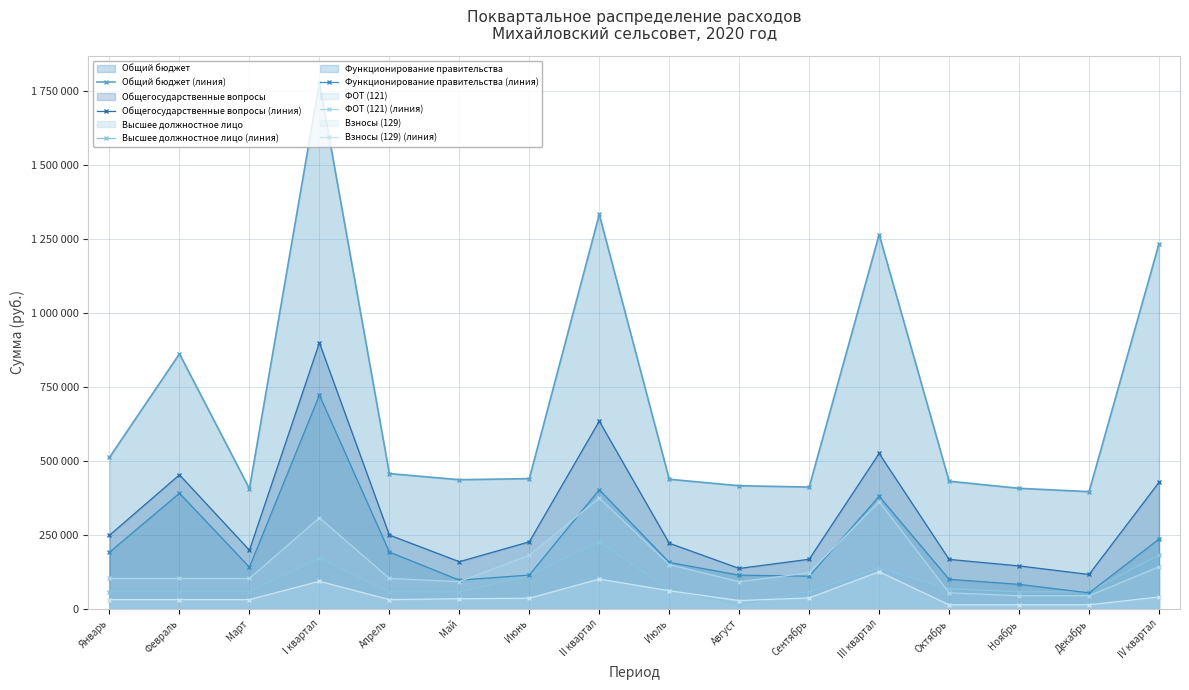

Which has a higher value, Август or Май?

Май